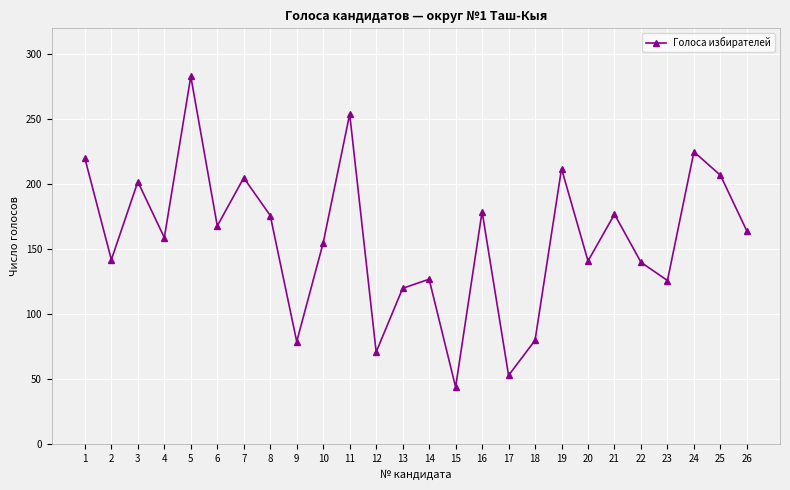

Which has a higher value, 8 or 5?

5